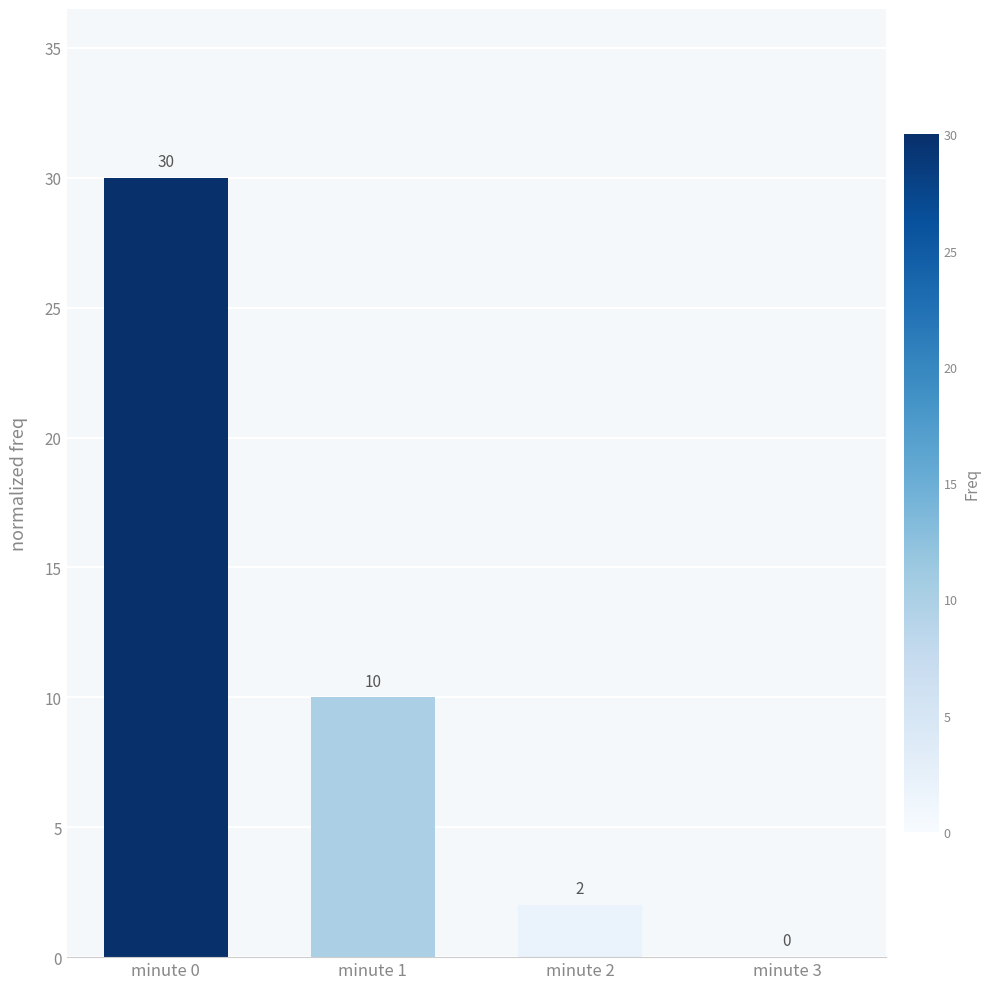

Where does the data first go above 10?

minute 0